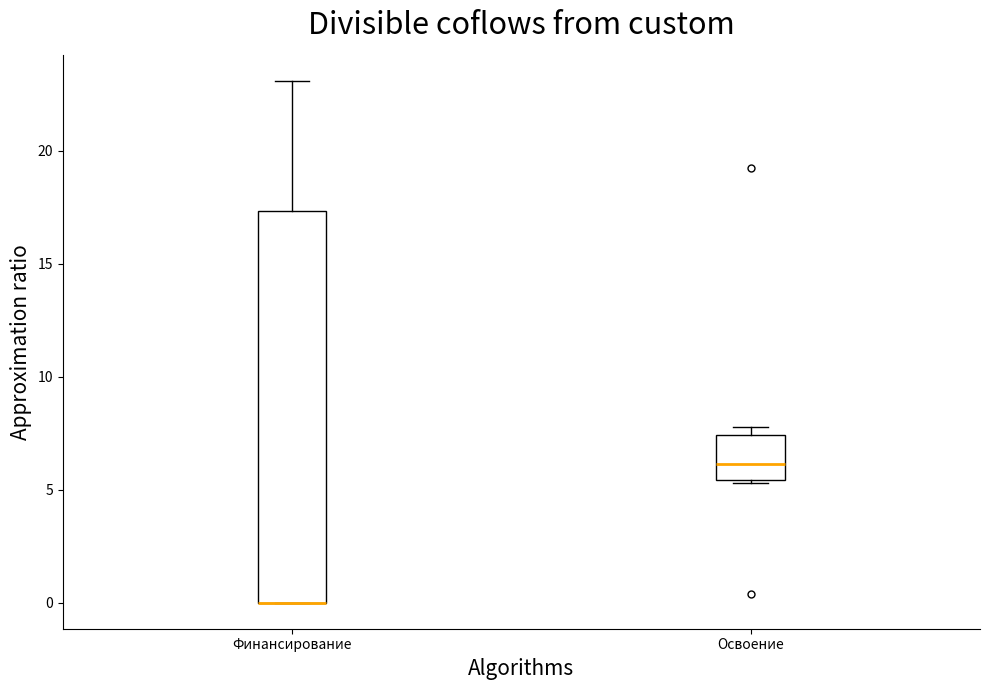

Which box is the tallest, from its lower edge to its upper edge?

Финансирование